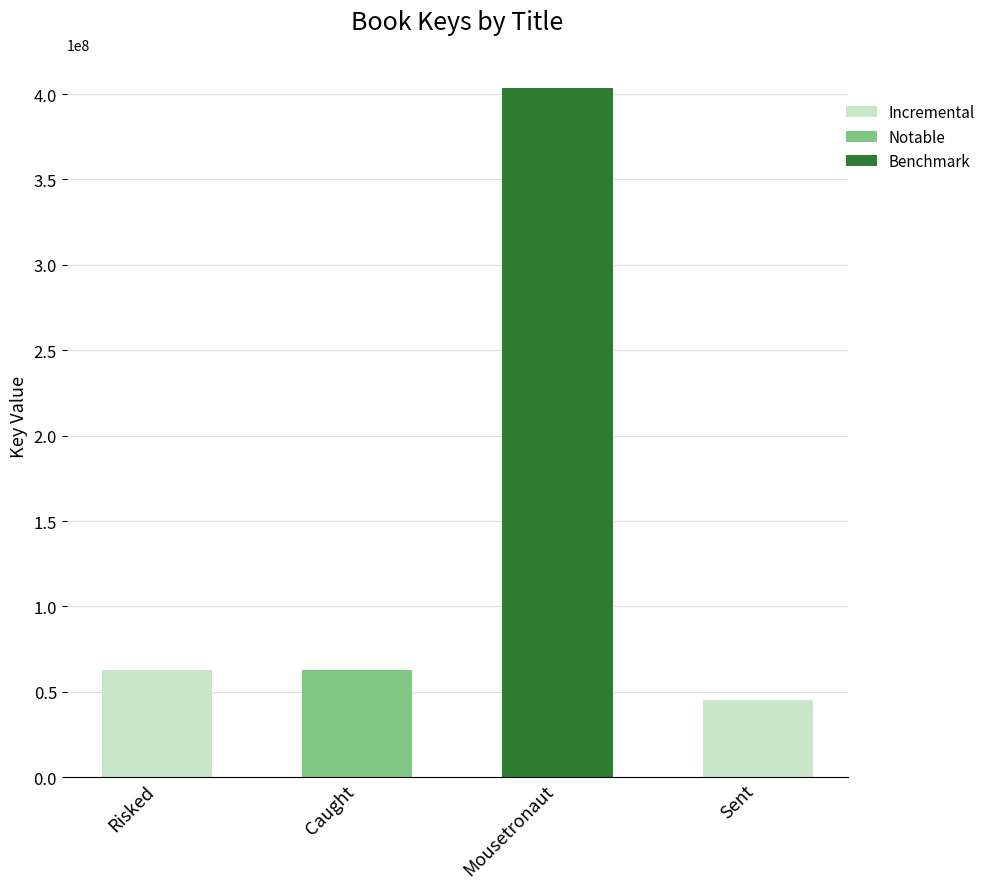

Count the number of categories in the chart.

4